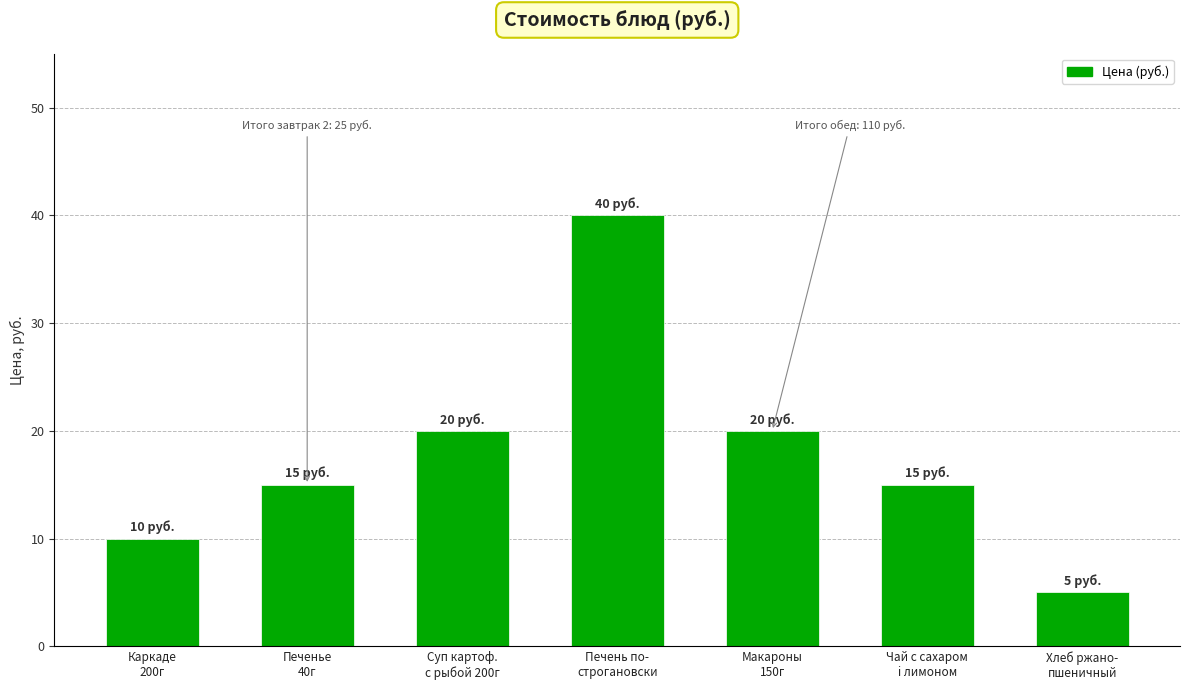

What position from the left is Макароны
150г?

5